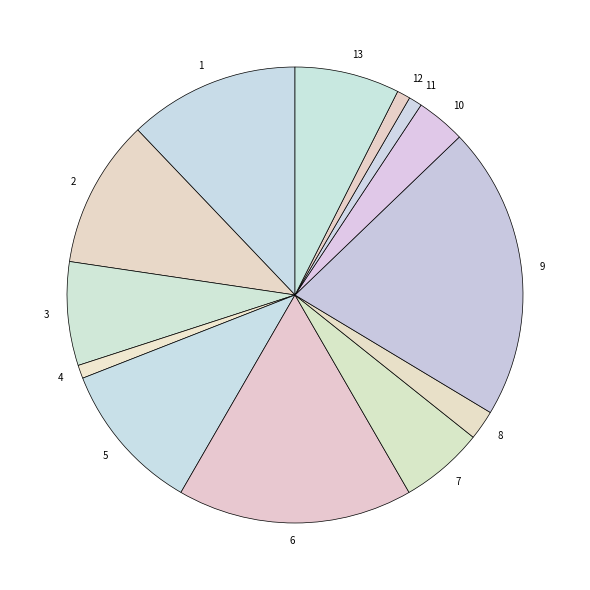

What is the largest slice in the pie chart?

9